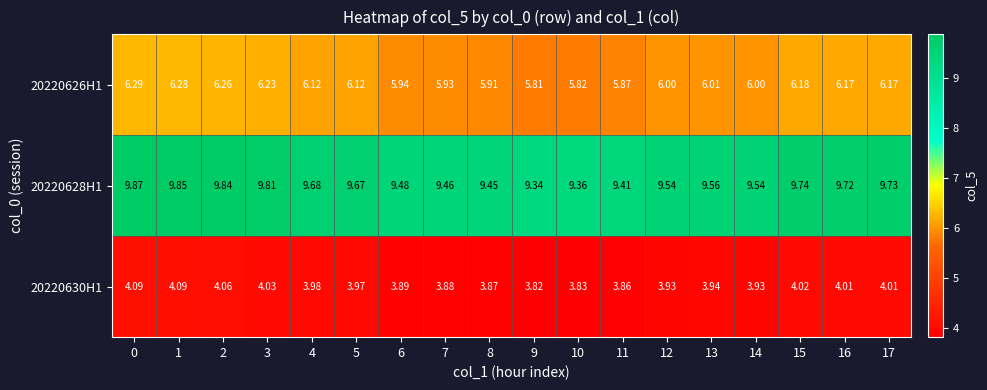

How many categories are shown in the chart?

18